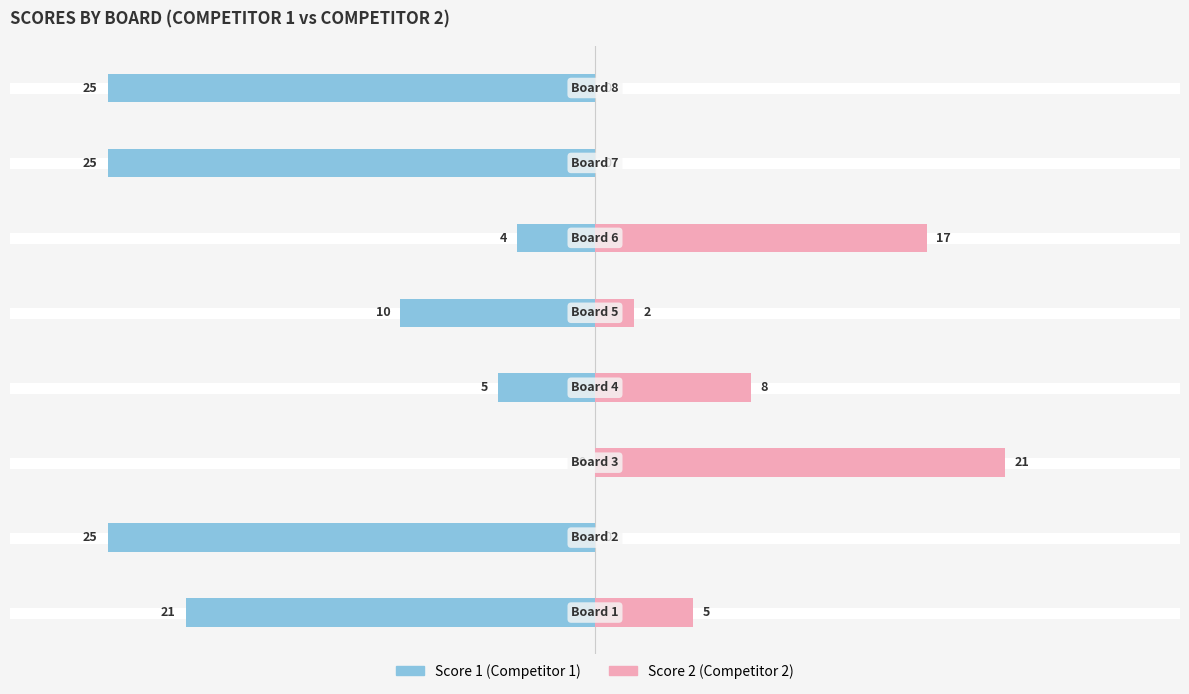

What is the spread (max minus min) of values at 1?

25